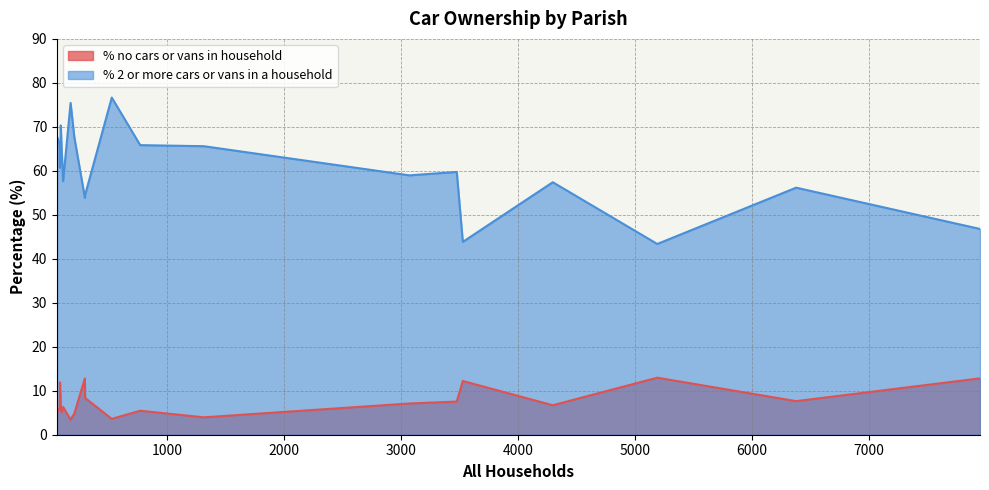

What is the maximum value shown in the chart?

76.7